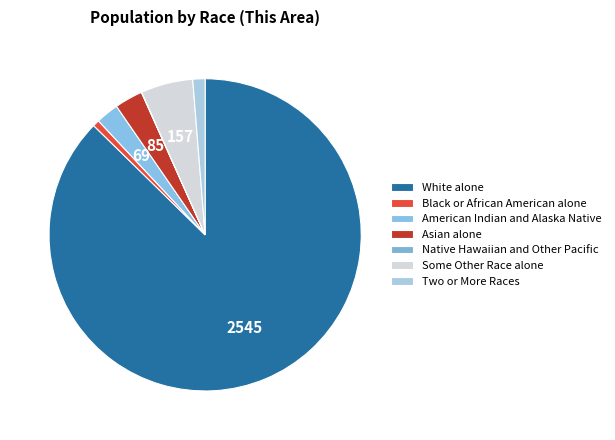

Is it true that Two or More Races is 1% of the pie?

True